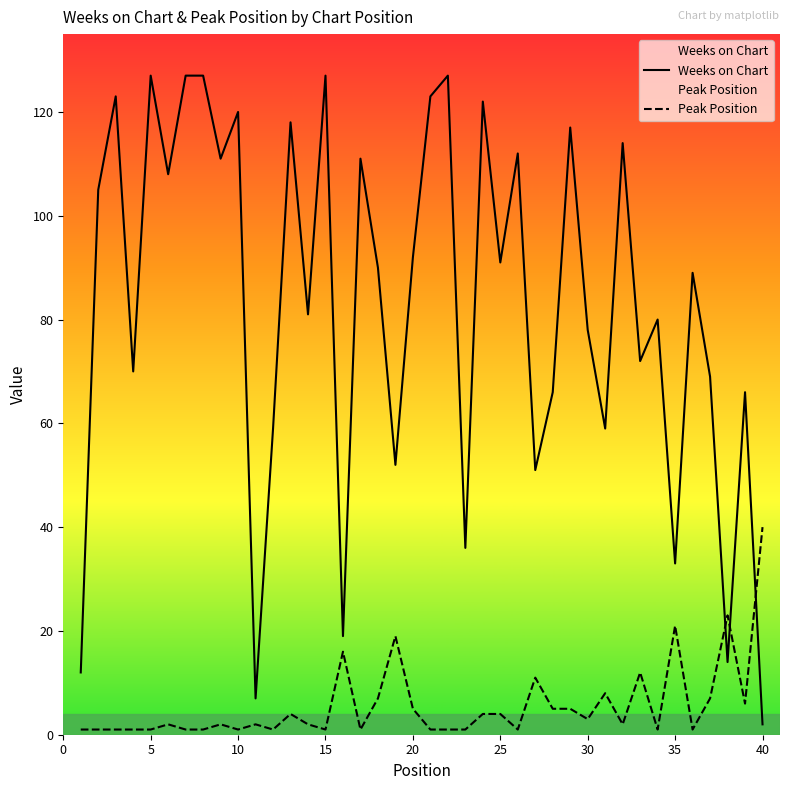

How many distinct data groups are displayed?

2